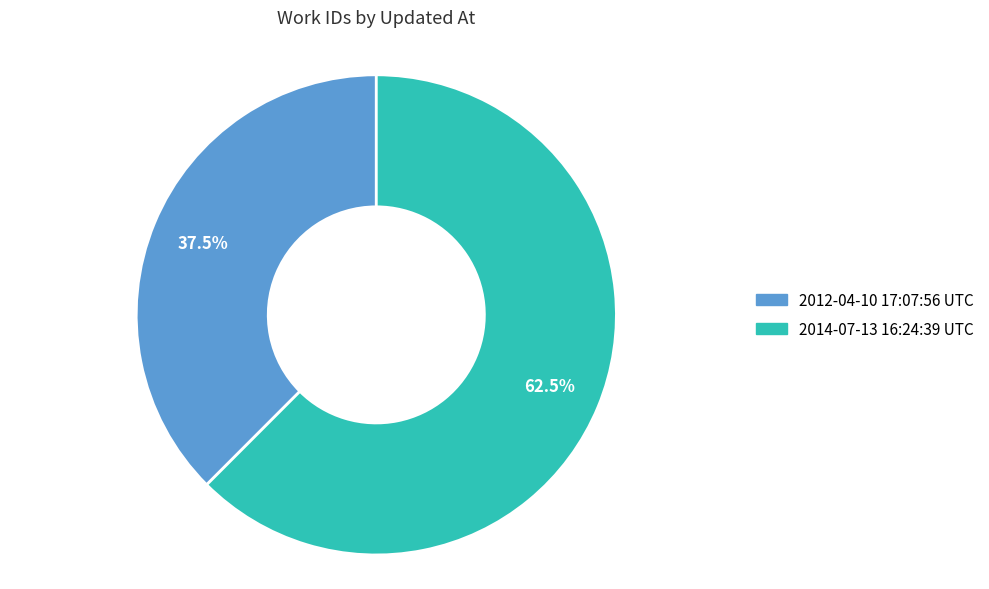

The 2012-04-10 17:07:56 UTC slice represents 47% of the pie. True or false?

False